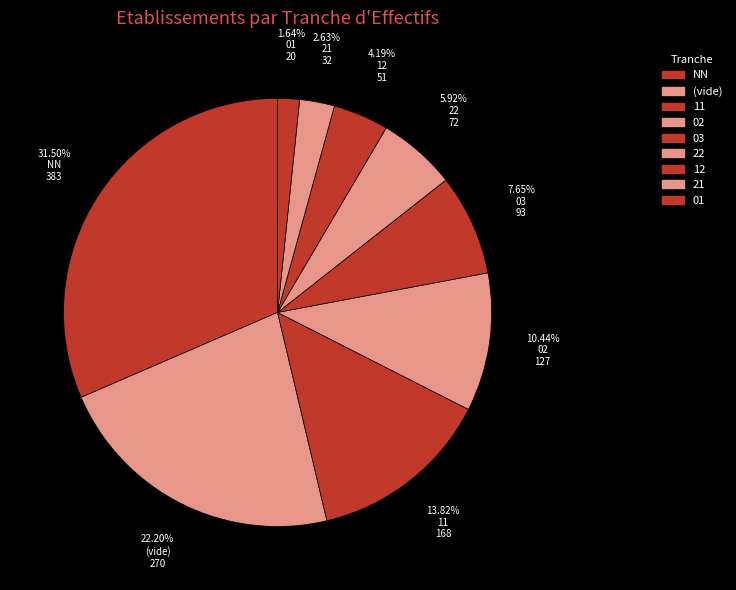

To the nearest percent, what is the difference between the 01 and 11 slice percentages?

12%